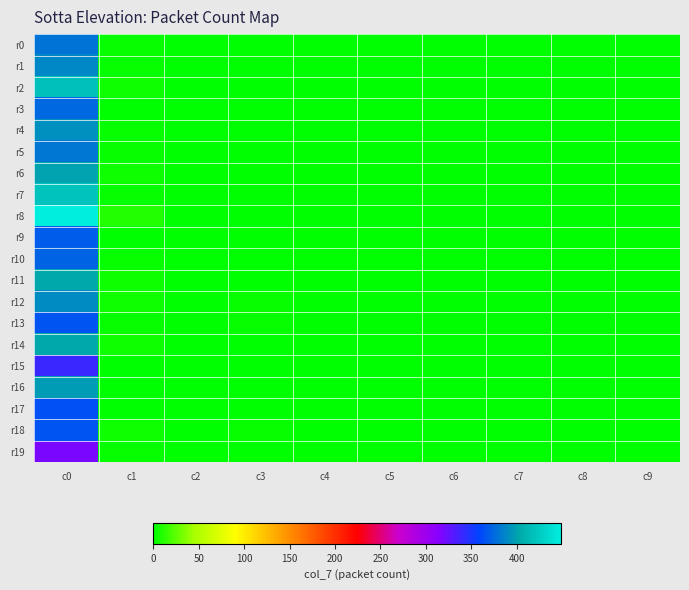

Reading left to right, extract all data points from this chart.

r0: c0=380	c1=2	c2=0	c3=0	c4=0	c5=0	c6=0	c7=0	c8=0	c9=0
r1: c0=389	c1=2	c2=0	c3=1	c4=0	c5=0	c6=0	c7=0	c8=0	c9=0
r2: c0=419	c1=4	c2=0	c3=0	c4=0	c5=1	c6=0	c7=0	c8=0	c9=0
r3: c0=374	c1=1	c2=0	c3=0	c4=0	c5=0	c6=0	c7=0	c8=0	c9=0
r4: c0=392	c1=3	c2=0	c3=0	c4=0	c5=0	c6=0	c7=0	c8=0	c9=0
r5: c0=381	c1=2	c2=0	c3=0	c4=0	c5=0	c6=0	c7=0	c8=0	c9=0
r6: c0=401	c1=4	c2=1	c3=0	c4=0	c5=0	c6=0	c7=0	c8=0	c9=0
r7: c0=420	c1=3	c2=1	c3=0	c4=0	c5=0	c6=0	c7=0	c8=0	c9=0
r8: c0=449	c1=10	c2=0	c3=0	c4=1	c5=0	c6=0	c7=0	c8=0	c9=0
r9: c0=370	c1=1	c2=0	c3=0	c4=1	c5=0	c6=1	c7=0	c8=0	c9=0
r10: c0=373	c1=2	c2=0	c3=0	c4=0	c5=0	c6=0	c7=1	c8=0	c9=1
r11: c0=402	c1=5	c2=0	c3=1	c4=0	c5=0	c6=0	c7=0	c8=0	c9=0
r12: c0=390	c1=4	c2=0	c3=2	c4=0	c5=0	c6=0	c7=0	c8=0	c9=0
r13: c0=366	c1=2	c2=0	c3=2	c4=0	c5=0	c6=0	c7=0	c8=0	c9=0
r14: c0=402	c1=5	c2=1	c3=1	c4=1	c5=0	c6=0	c7=0	c8=0	c9=0
r15: c0=340	c1=1	c2=0	c3=1	c4=1	c5=1	c6=0	c7=0	c8=0	c9=0
r16: c0=397	c1=1	c2=0	c3=0	c4=1	c5=0	c6=0	c7=0	c8=0	c9=0
r17: c0=364	c1=1	c2=1	c3=1	c4=1	c5=0	c6=0	c7=0	c8=0	c9=0
r18: c0=365	c1=5	c2=0	c3=3	c4=0	c5=0	c6=0	c7=0	c8=0	c9=0
r19: c0=319	c1=2	c2=1	c3=0	c4=0	c5=0	c6=0	c7=0	c8=0	c9=0